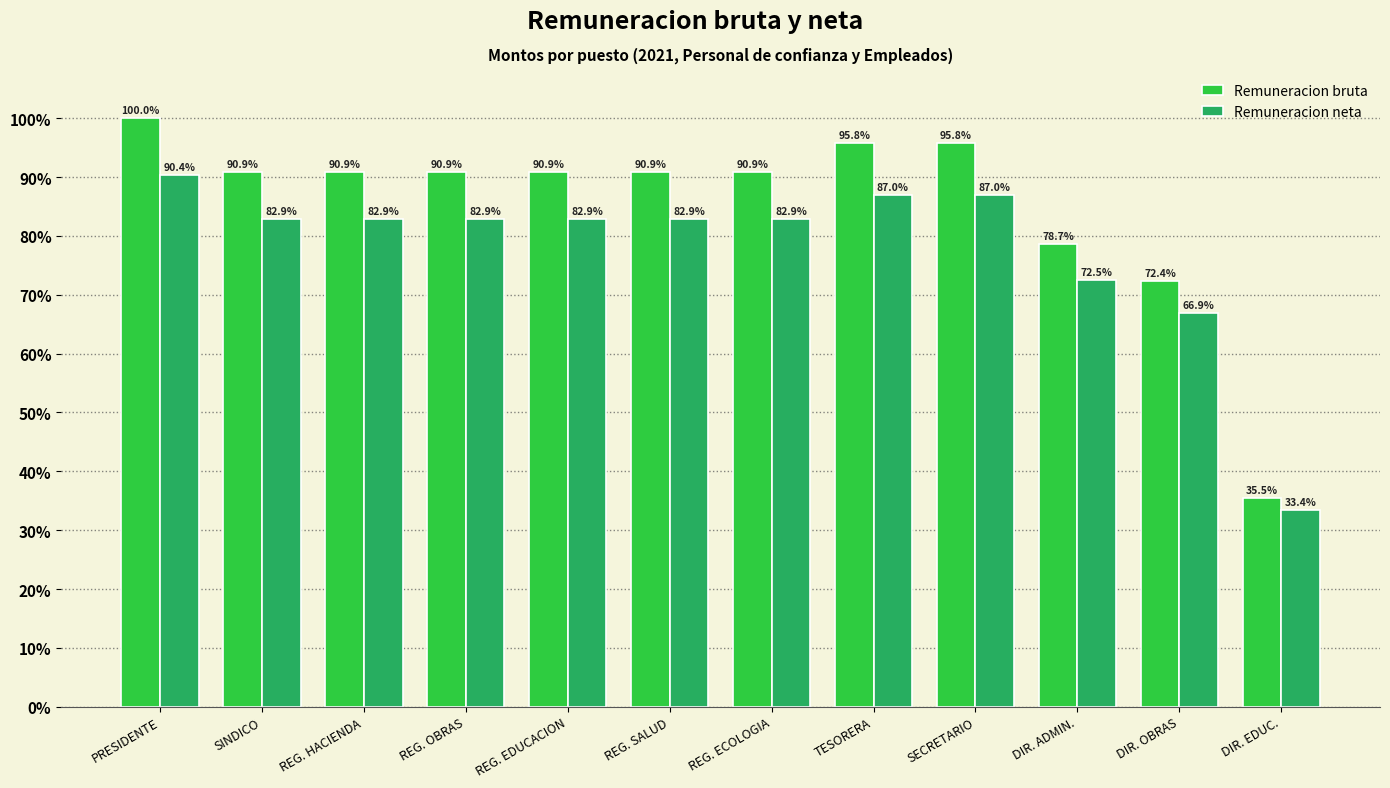

What is the difference between the Remuneracion bruta values at SECRETARIO and PRESIDENTE?

4.2